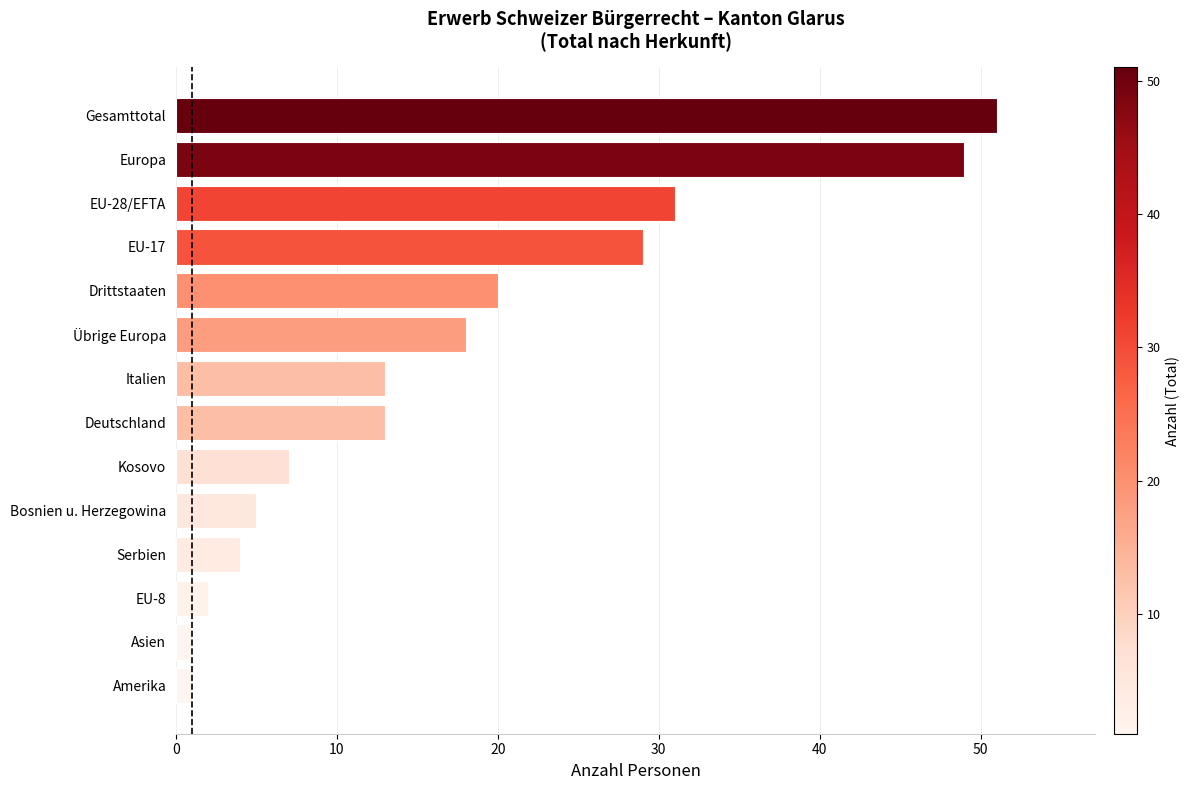

Reading bottom to top, extract all data points from this chart.

Amerika=1	Asien=1	EU-8=2	Serbien=4	Bosnien u. Herzegowina=5	Kosovo=7	Deutschland=13	Italien=13	Übrige Europa=18	Drittstaaten=20	EU-17=29	EU-28/EFTA=31	Europa=49	Gesamttotal=51